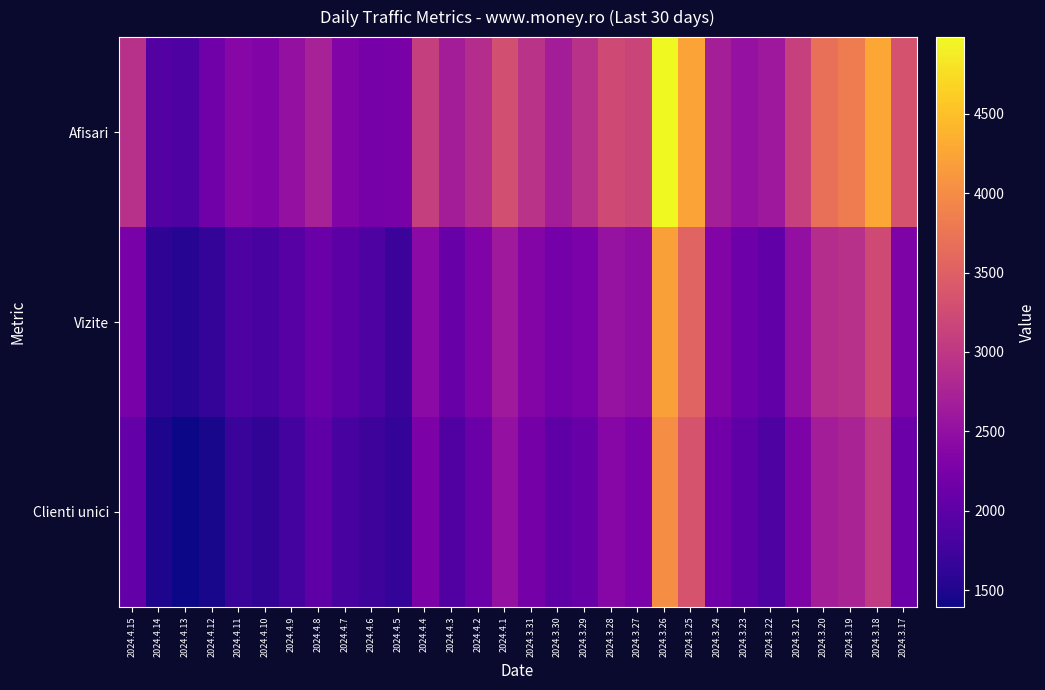

What is the smallest value displayed?

1395